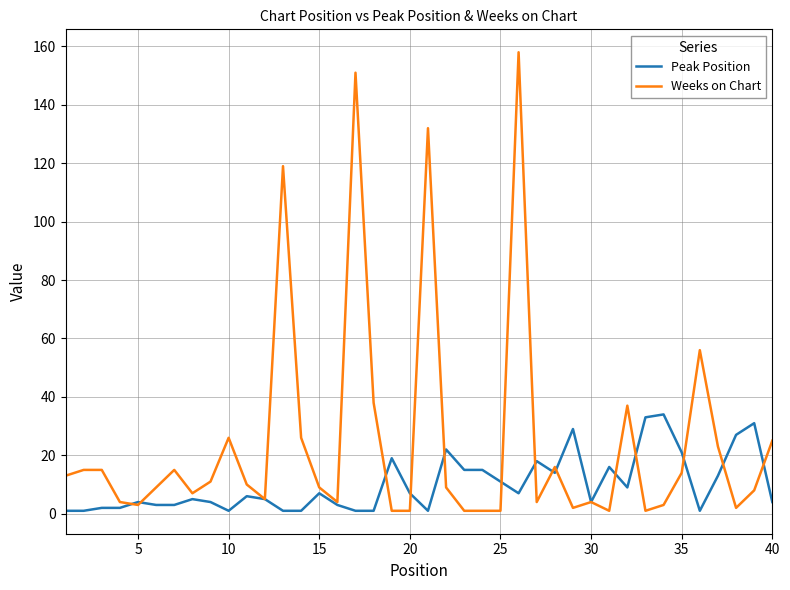

Which series has the largest total across all categories?

Weeks on Chart